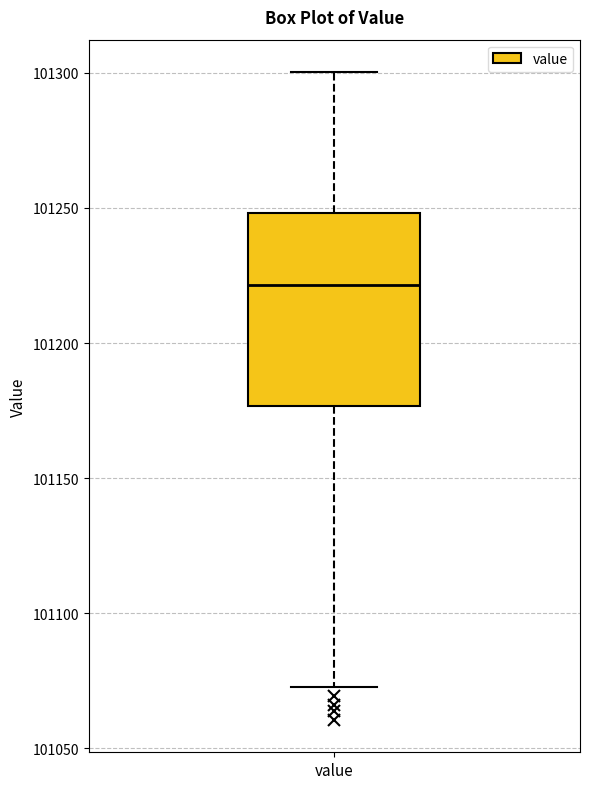

Where does the upper whisker of the box for value end on the y-axis? The values are not printed on the chart, so give them approximately, as read against the axis.

101300